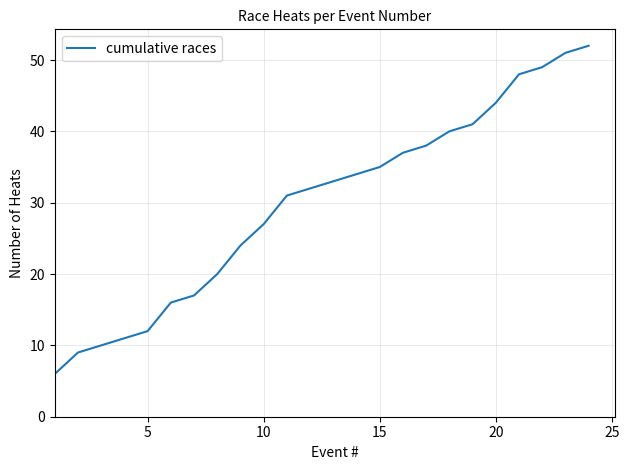

What is the greatest value displayed?

52